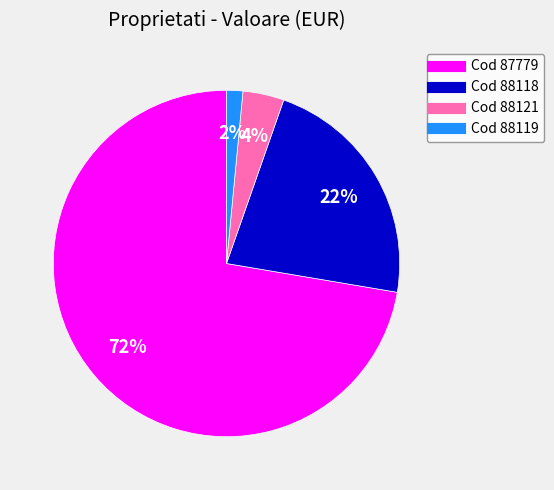

How many slices are in this pie chart?

4